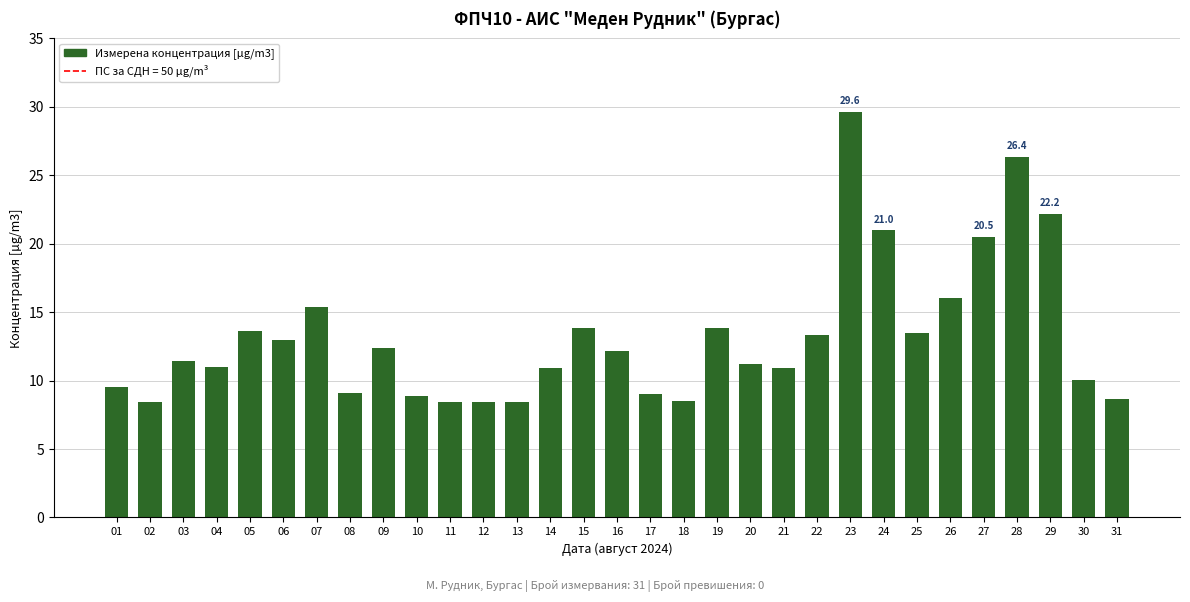

Which has a higher value, 08 or 20?

20